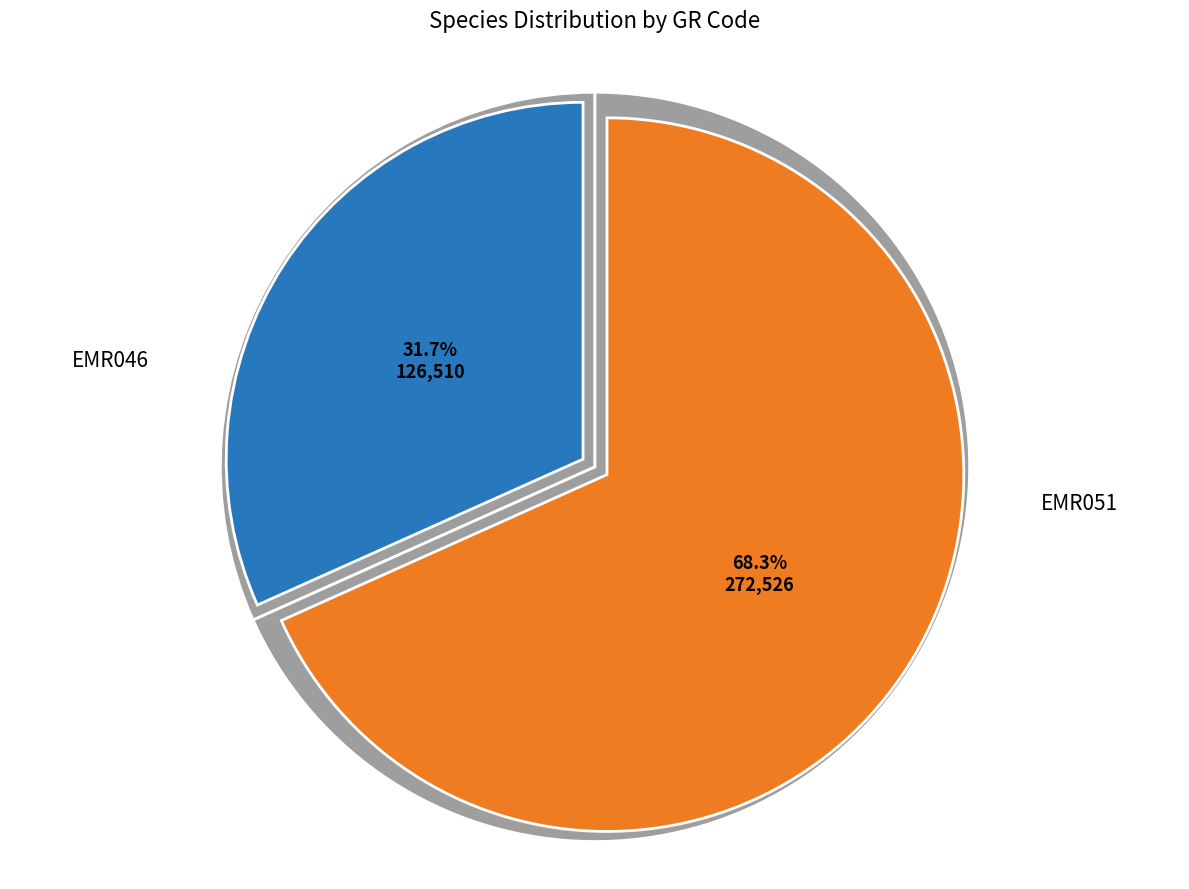

To the nearest percent, what is the difference between the largest and smallest slice percentages?

37%